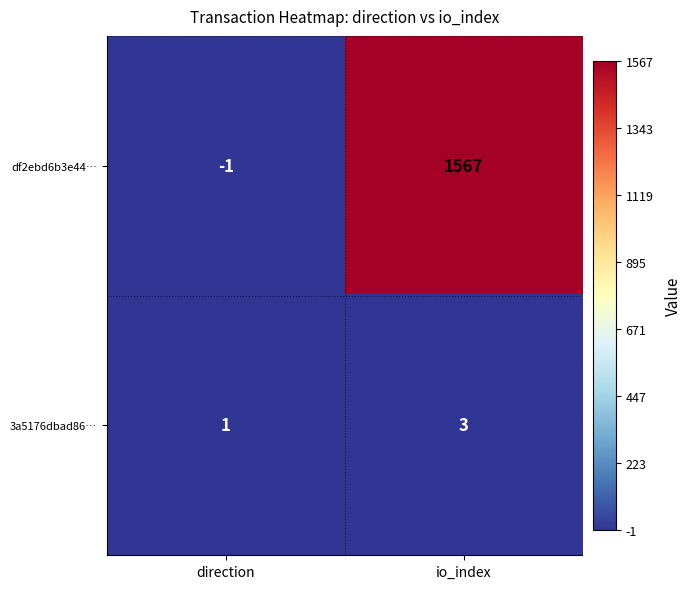

What is the total value across all series at io_index?

1570